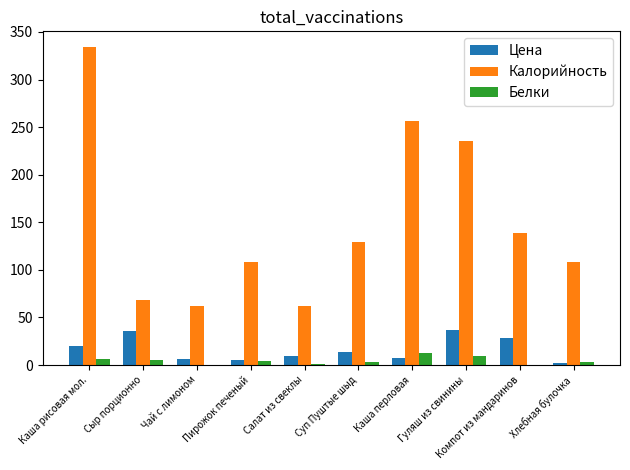

Where is Калорийность nearest to the value 198?

Гуляш из свинины